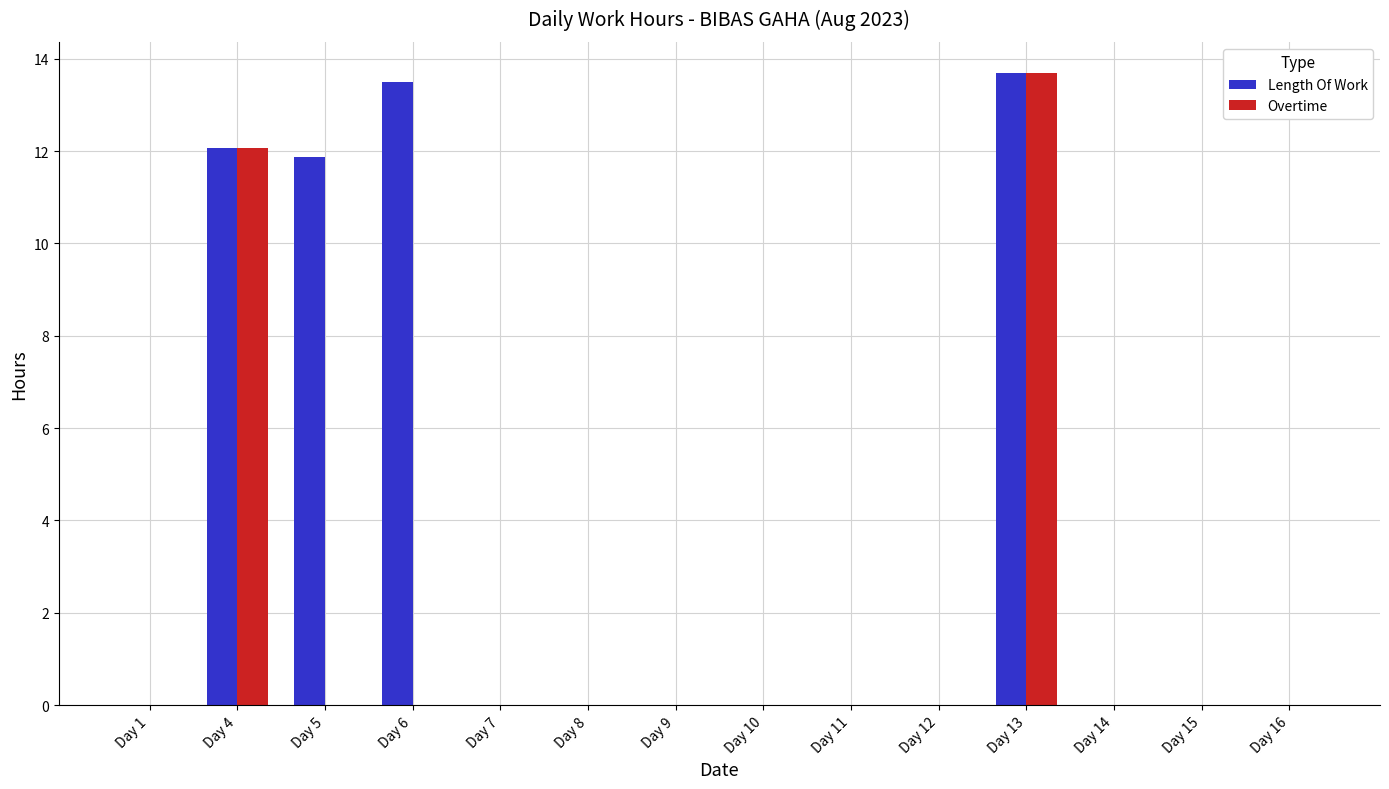

How many groups of bars are there?

14